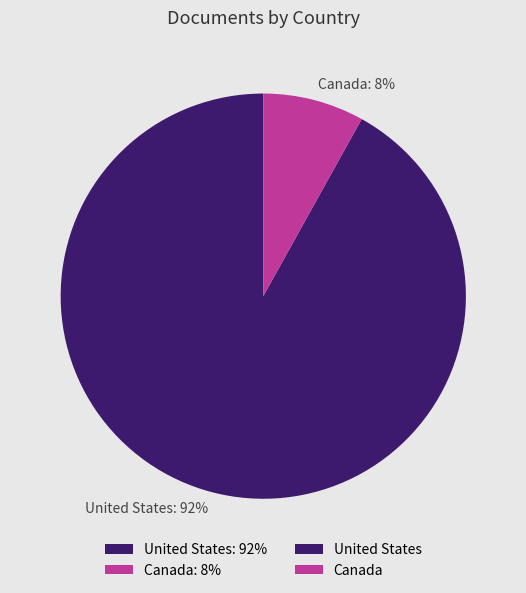

How many segments does this pie chart have?

2